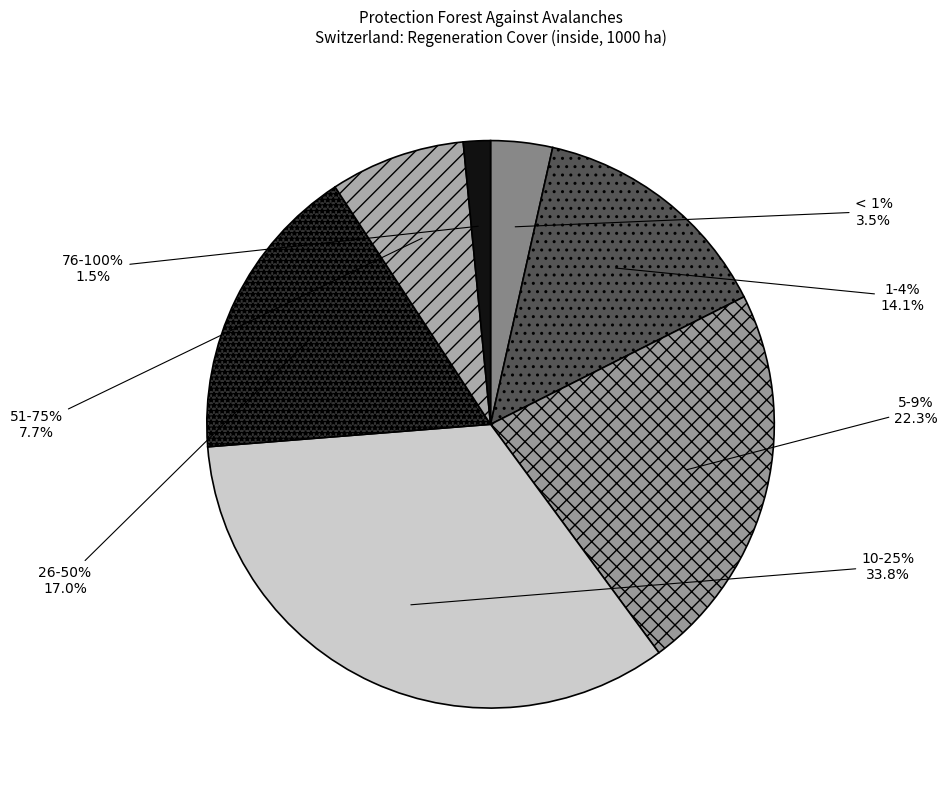

What is the largest slice in the pie chart?

10-25%